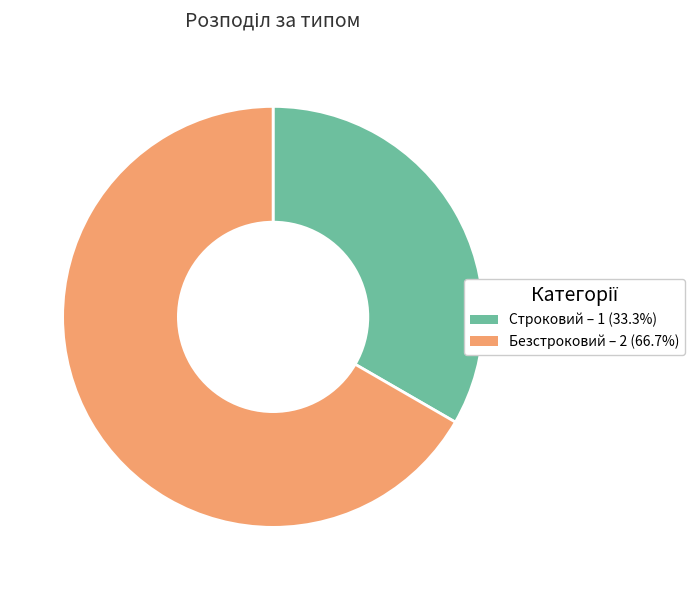

Does any single category account for the majority?

Yes